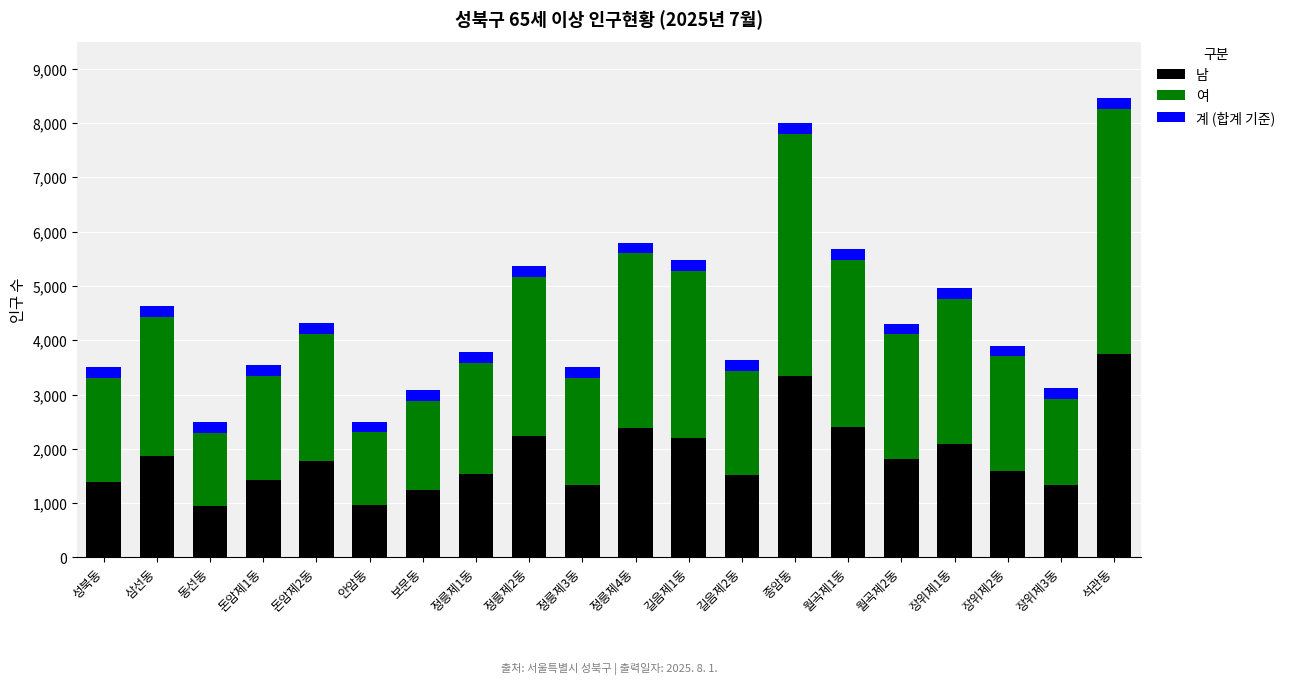

How many series are shown in this chart?

3